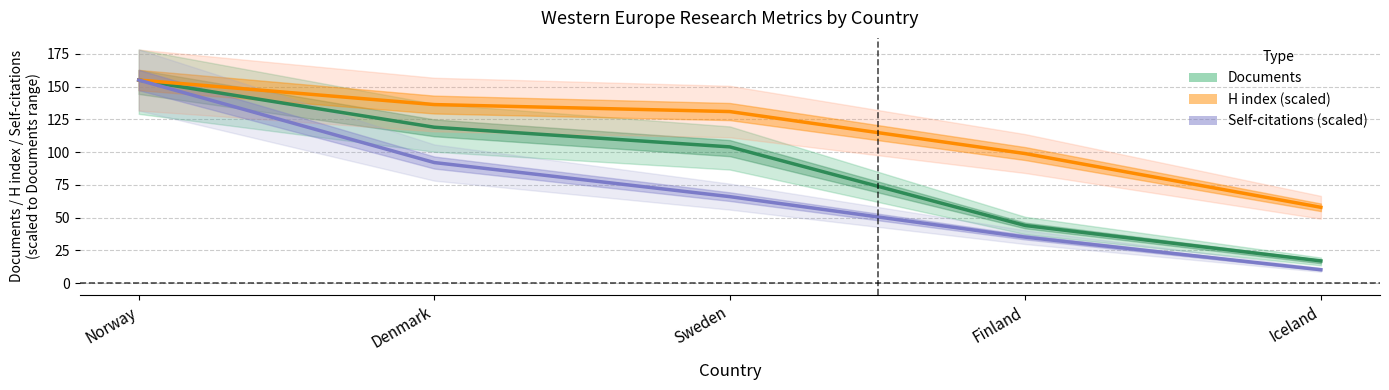

Rank the series at Iceland from lowest to highest value.

Self-citations (scaled), Documents, H index (scaled)